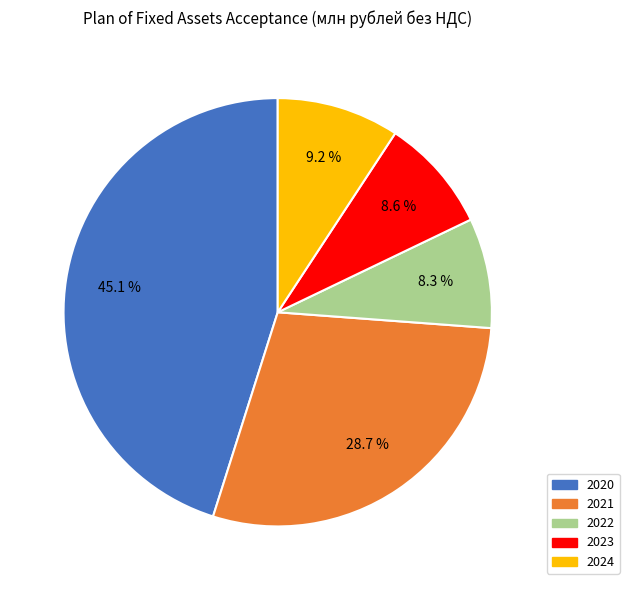

To the nearest percent, what is the difference between the largest and smallest slice percentages?

37%